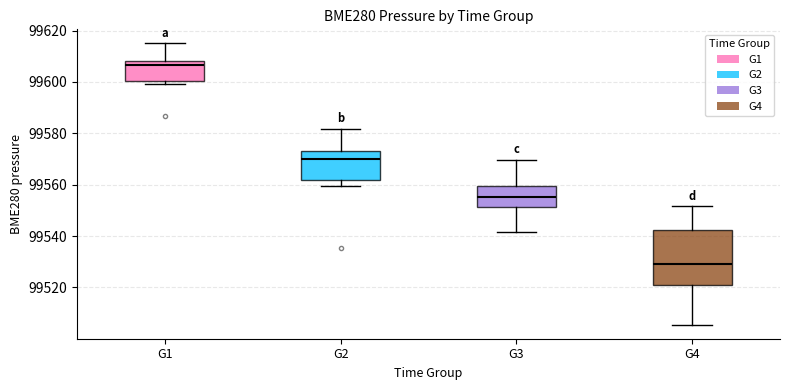

Reading left to right, transcribe this box plot: for each box, give where its median line is, the range the box spans, and where its two whiskers end, as read against the y-axis. The values are not printed on the chart, so give them approximately, as read against the axis.

G1: median 99606, box 99600 to 99608, whiskers 99600 (just below the box's lower edge) to 99616
G2: median 99570, box 99562 to 99574, whiskers 99560 to 99582
G3: median 99556, box 99552 to 99560, whiskers 99542 to 99570
G4: median 99530, box 99522 to 99542, whiskers 99506 to 99552